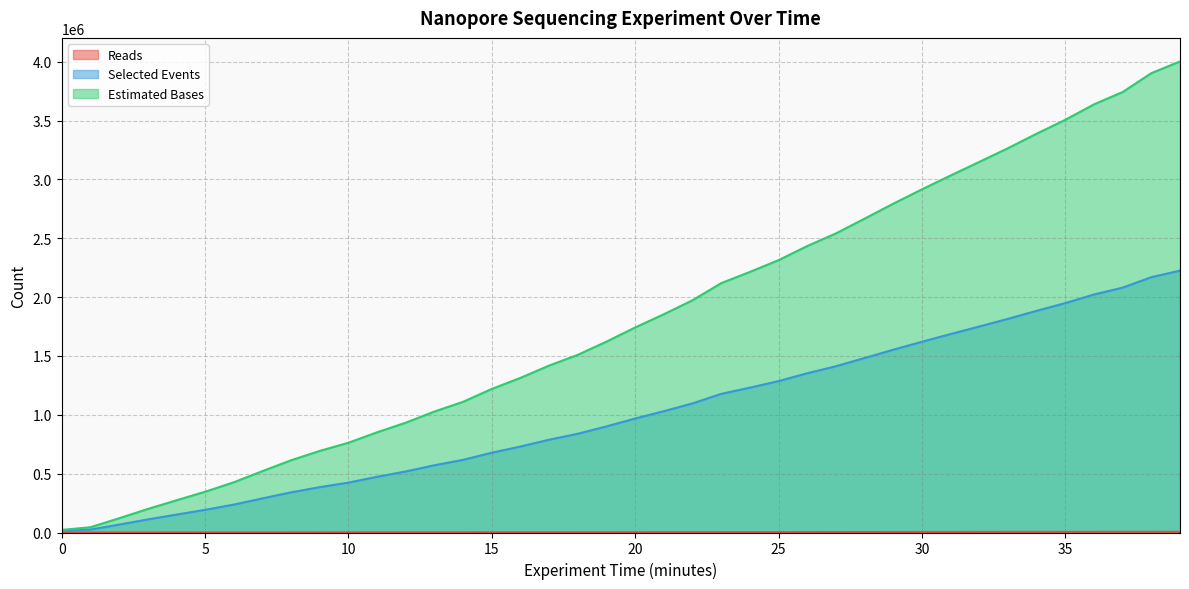

Rank the series by their average value, from lowest to highest.

Reads, Selected Events, Estimated Bases